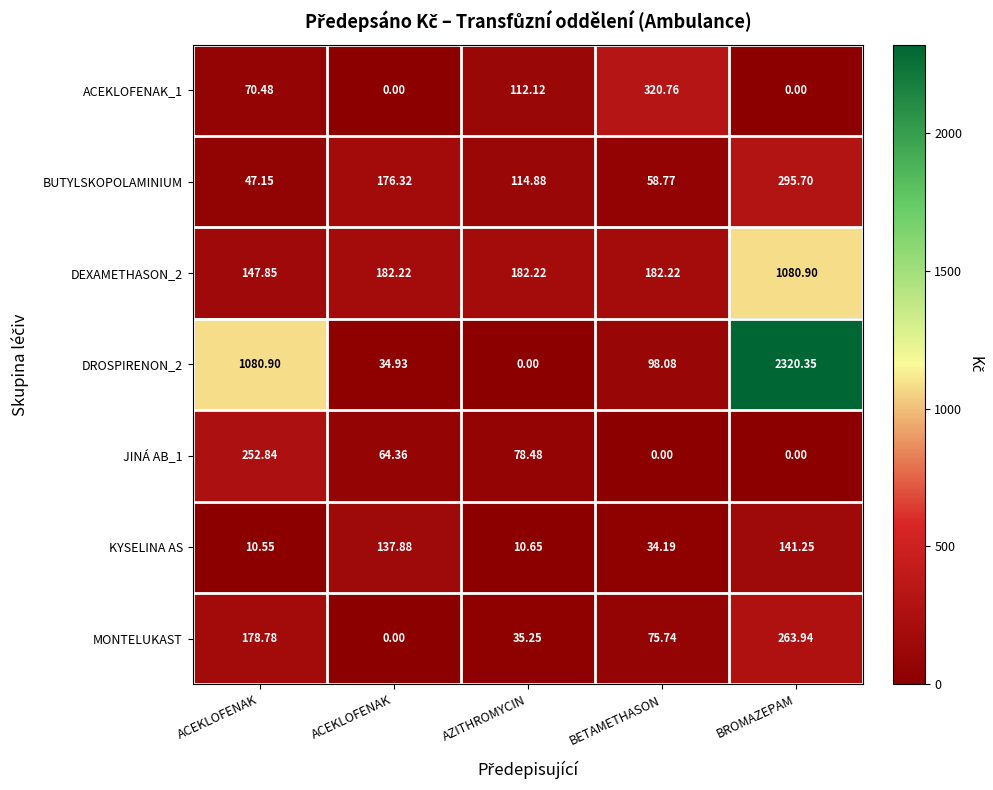

At which category does the chart reach its minimum across all series?

ACEKLOFENAK